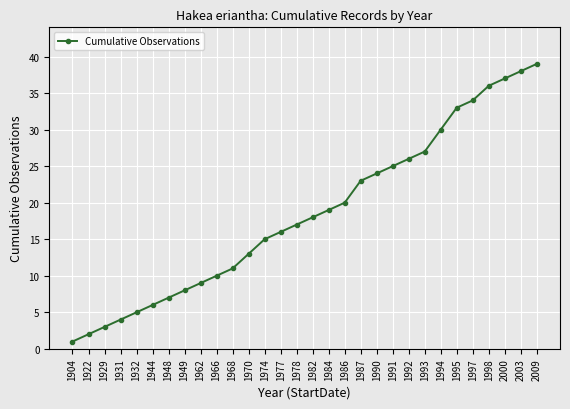

Reading left to right, extract all data points from this chart.

1	2	3	4	5	6	7	8	9	10	11	13	15	16	17	18	19	20	23	24	25	26	27	30	33	34	36	37	38	39